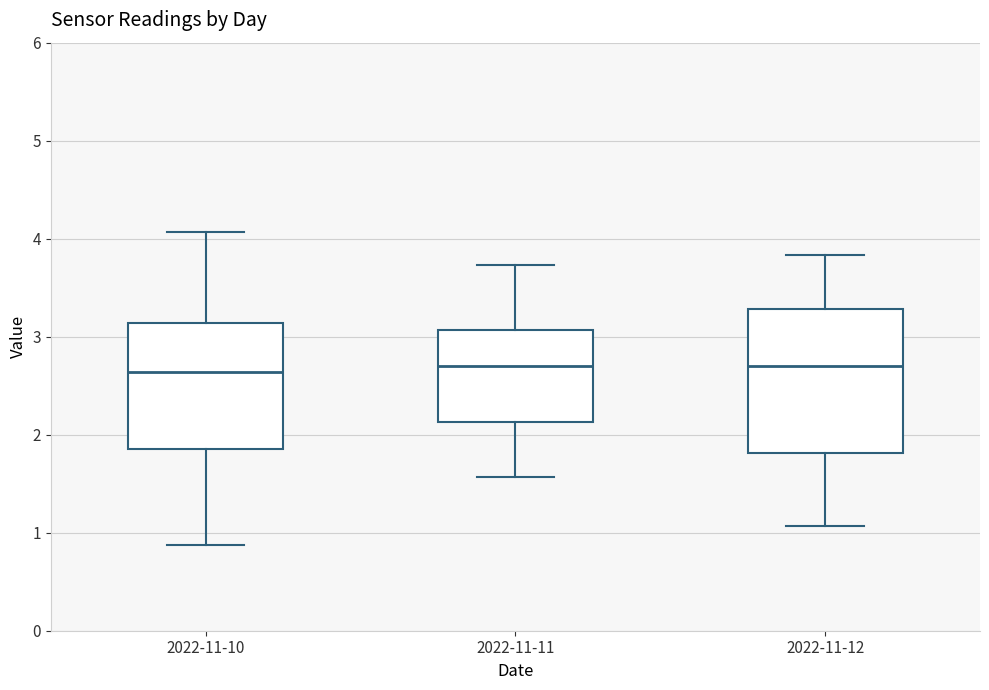

Which box is the tallest, from its lower edge to its upper edge?

2022-11-12